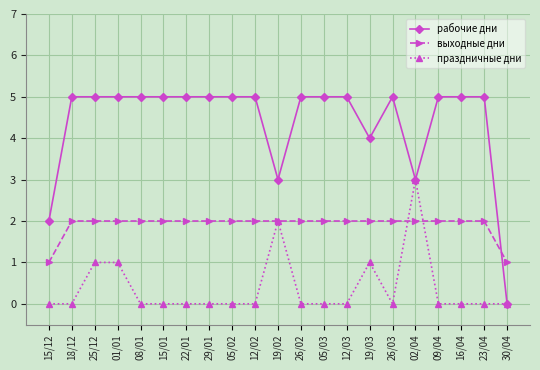

Between 19/03 and 02/04, which series saw the biggest shift?

праздничные дни